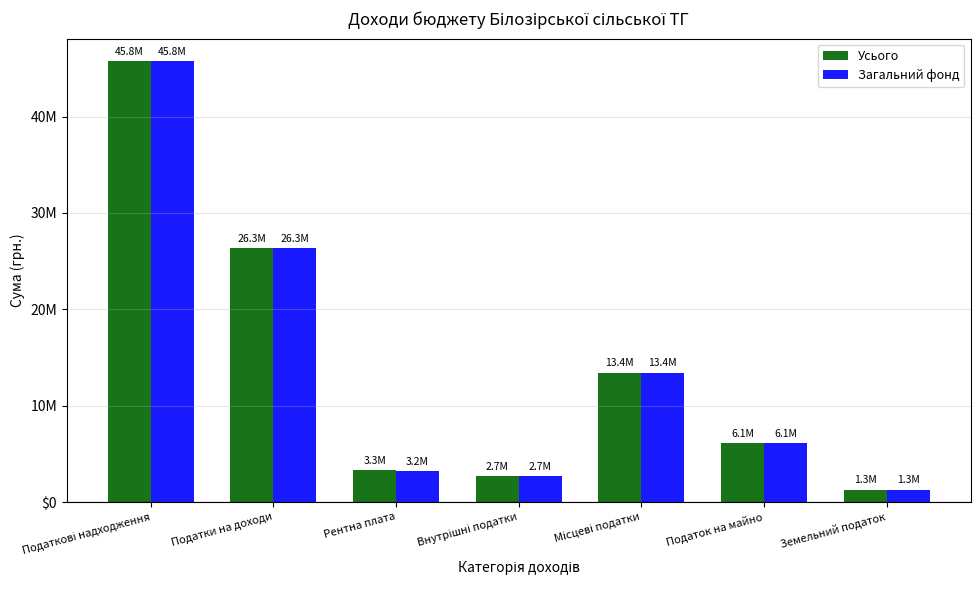

Where does the Загальний фонд series first go above 6090226?

Податкові надходження